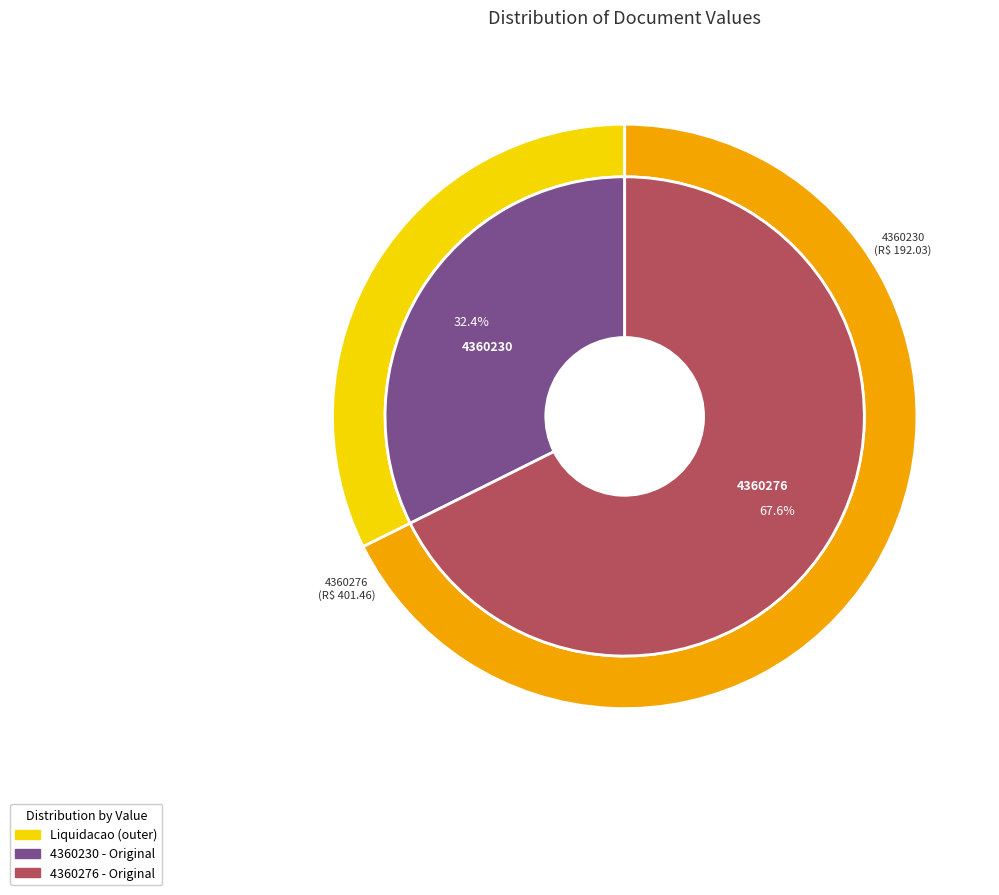

How many slices are in this pie chart?

2